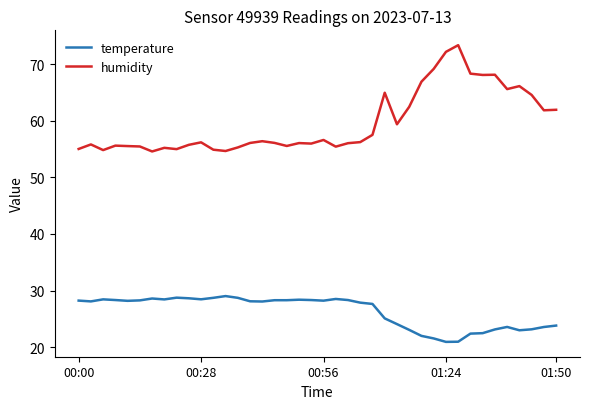

What is the greatest value displayed?

73.3